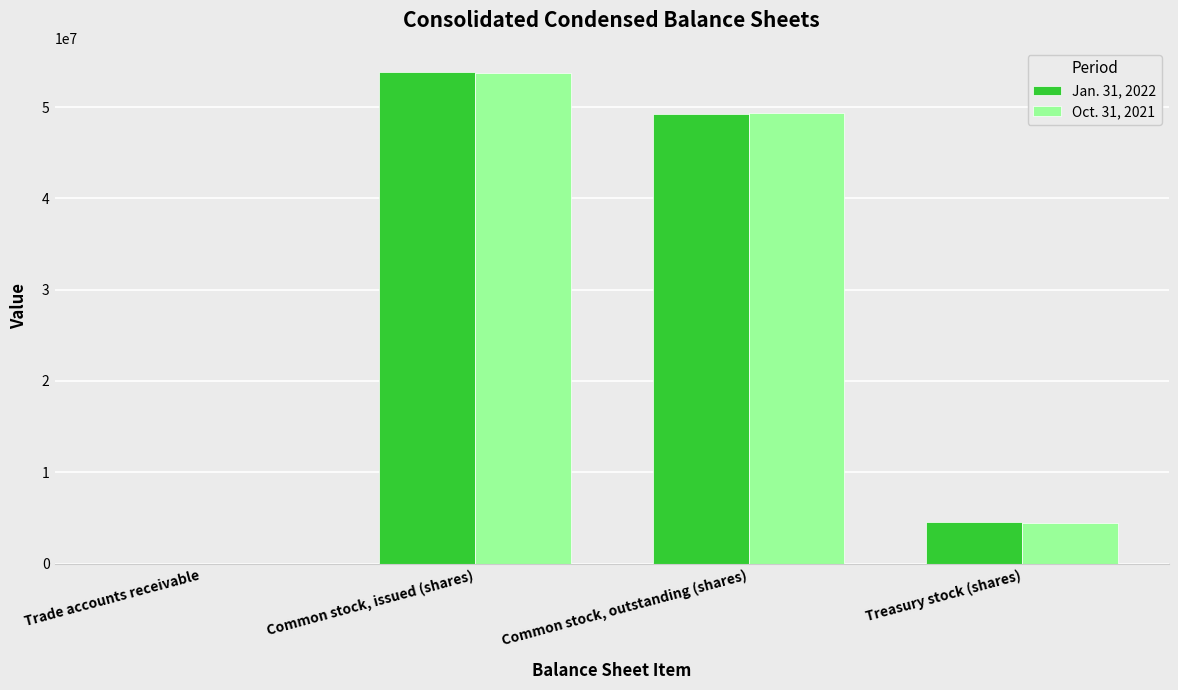

At which category is the sum across all series the highest?

Common stock, issued (shares)